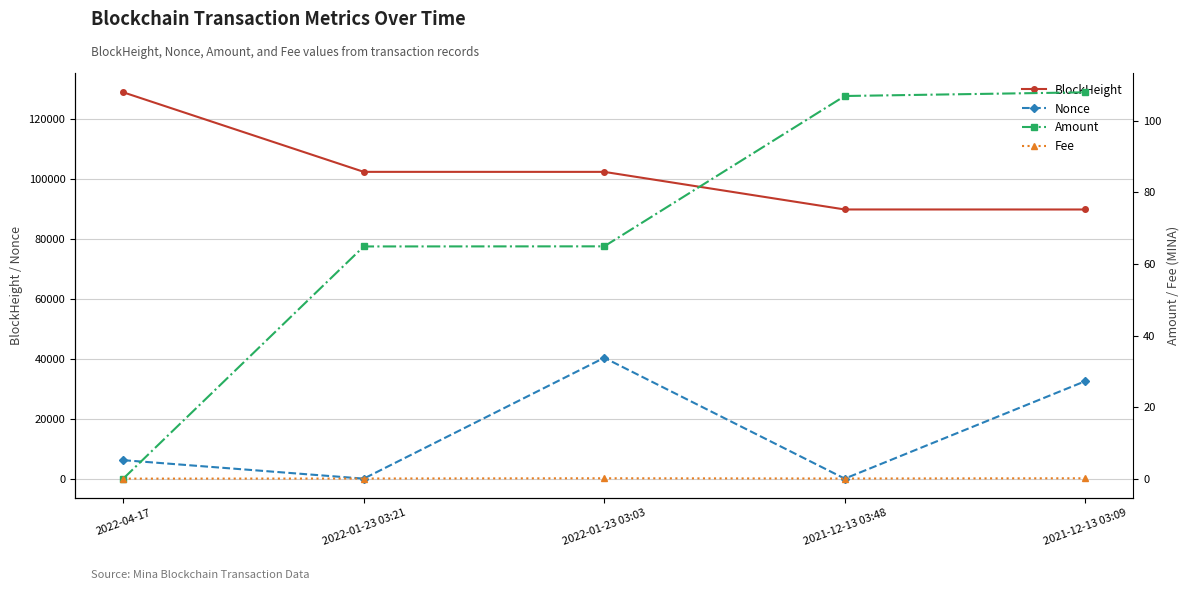

List the series in order of their peak value, highest first.

BlockHeight, Nonce, Amount, Fee